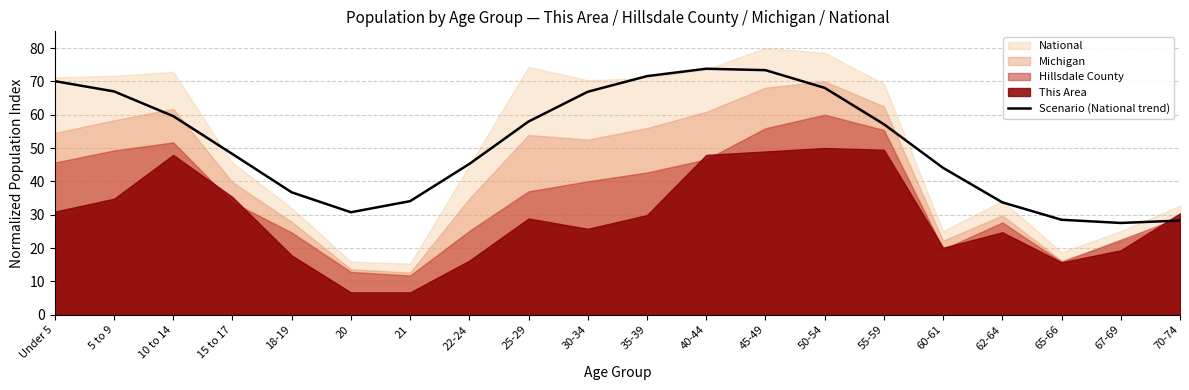

True or false: the data shows 58.0 at 25-29.

True